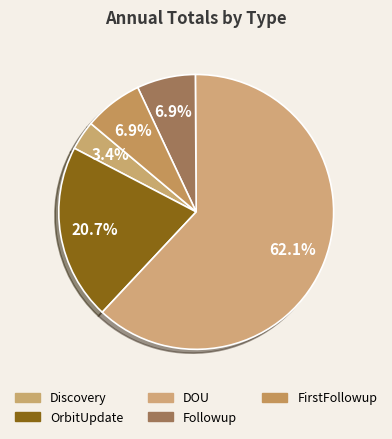

How many segments does this pie chart have?

5